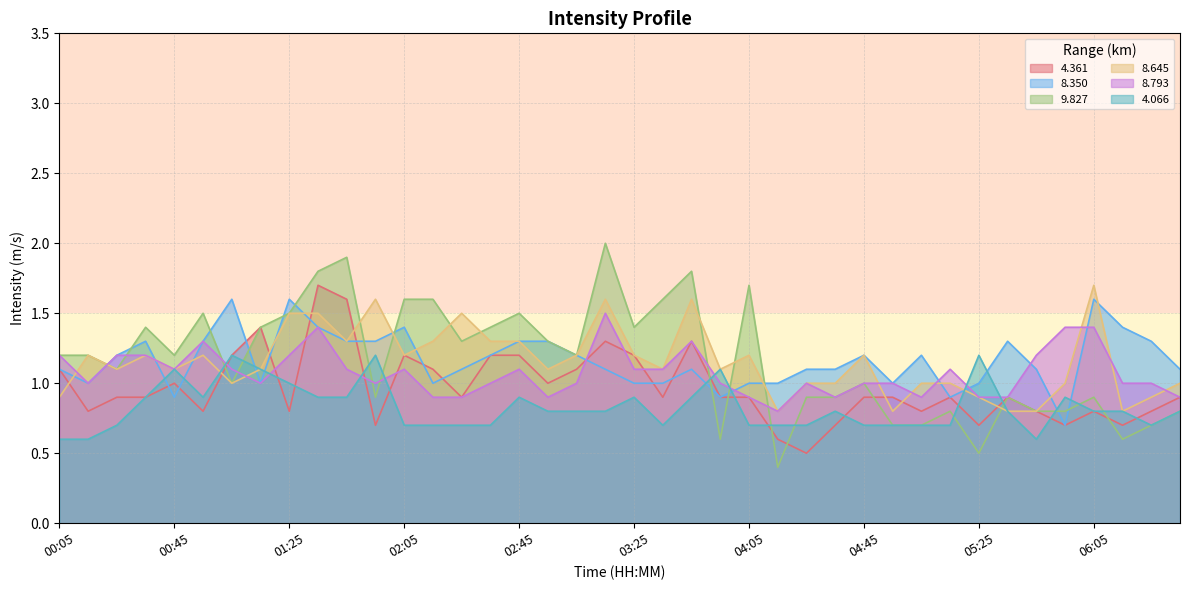

Reading left to right, list all the values displayed in this chart.

  4.361: 1.1	0.8	0.9	0.9	1.0	0.8	1.2	1.4	0.8	1.7	1.6	0.7	1.2	1.1	0.9	1.2	1.2	1.0	1.1	1.3	1.2	0.9	1.3	0.9	0.9	0.6	0.5	0.7	0.9	0.9	0.8	0.9	0.7	0.9	0.8	0.7	0.8	0.7	0.8	0.9
  8.350: 1.1	1.0	1.2	1.3	0.9	1.3	1.6	1.0	1.6	1.4	1.3	1.3	1.4	1.0	1.1	1.2	1.3	1.3	1.2	1.1	1.0	1.0	1.1	0.9	1.0	1.0	1.1	1.1	1.2	1.0	1.2	0.9	1.0	1.3	1.1	0.7	1.6	1.4	1.3	1.1
  9.827: 1.2	1.2	1.1	1.4	1.2	1.5	1.0	1.4	1.5	1.8	1.9	0.9	1.6	1.6	1.3	1.4	1.5	1.3	1.2	2.0	1.4	1.6	1.8	0.6	1.7	0.4	0.9	0.9	1.0	0.7	0.7	0.8	0.5	0.9	0.8	0.8	0.9	0.6	0.7	0.8
  8.645: 0.9	1.2	1.1	1.2	1.1	1.2	1.0	1.1	1.5	1.5	1.3	1.6	1.2	1.3	1.5	1.3	1.3	1.1	1.2	1.6	1.2	1.1	1.6	1.1	1.2	0.8	1.0	1.0	1.2	0.8	1.0	1.0	0.9	0.8	0.8	1.0	1.7	0.8	0.9	1.0
  8.793: 1.2	1.0	1.2	1.2	1.1	1.3	1.1	1.0	1.2	1.4	1.1	1.0	1.1	0.9	0.9	1.0	1.1	0.9	1.0	1.5	1.1	1.1	1.3	1.0	0.9	0.8	1.0	0.9	1.0	1.0	0.9	1.1	0.9	0.9	1.2	1.4	1.4	1.0	1.0	0.9
  4.066: 0.6	0.6	0.7	0.9	1.1	0.9	1.2	1.1	1.0	0.9	0.9	1.2	0.7	0.7	0.7	0.7	0.9	0.8	0.8	0.8	0.9	0.7	0.9	1.1	0.7	0.7	0.7	0.8	0.7	0.7	0.7	0.7	1.2	0.8	0.6	0.9	0.8	0.8	0.7	0.8